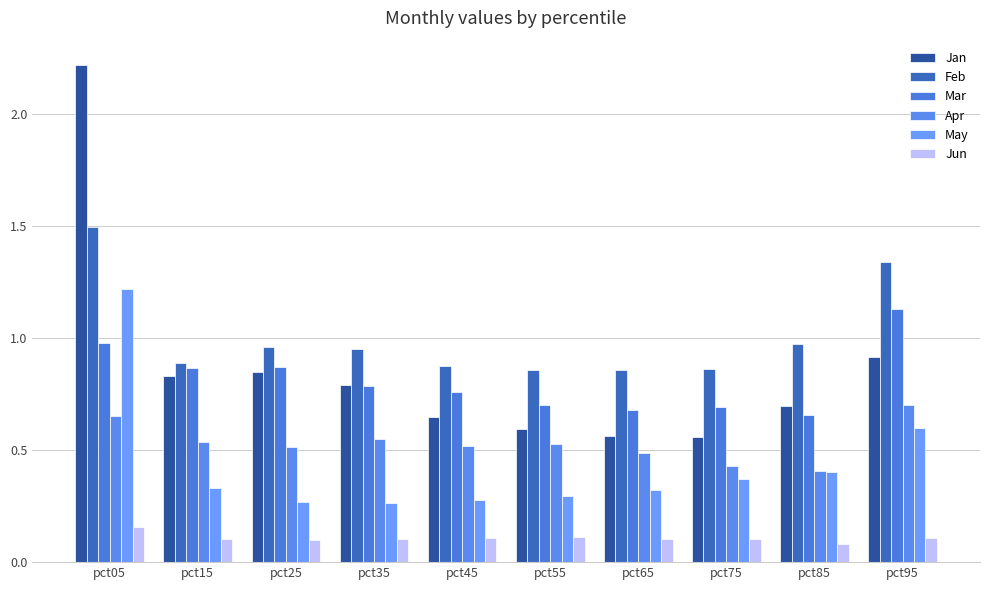

What are all the series names shown in the legend?

Jan, Feb, Mar, Apr, May, Jun